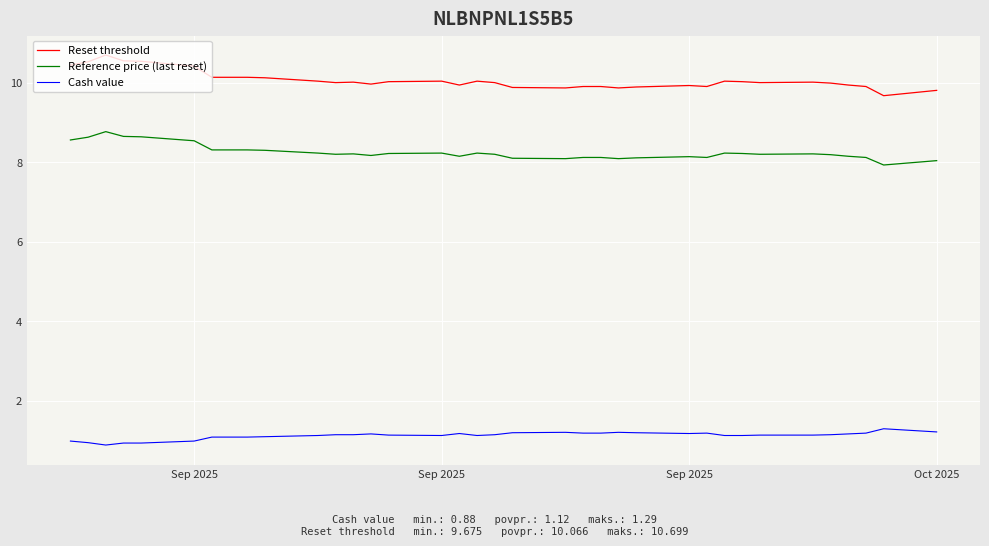

True or false: Cash value and Reference price (last reset) cross at least once.

False